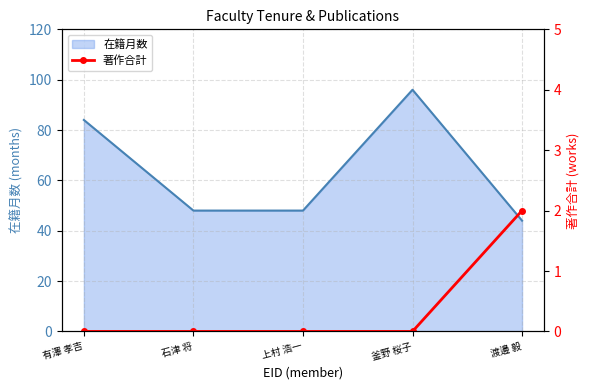

What is the sum of all values?

2